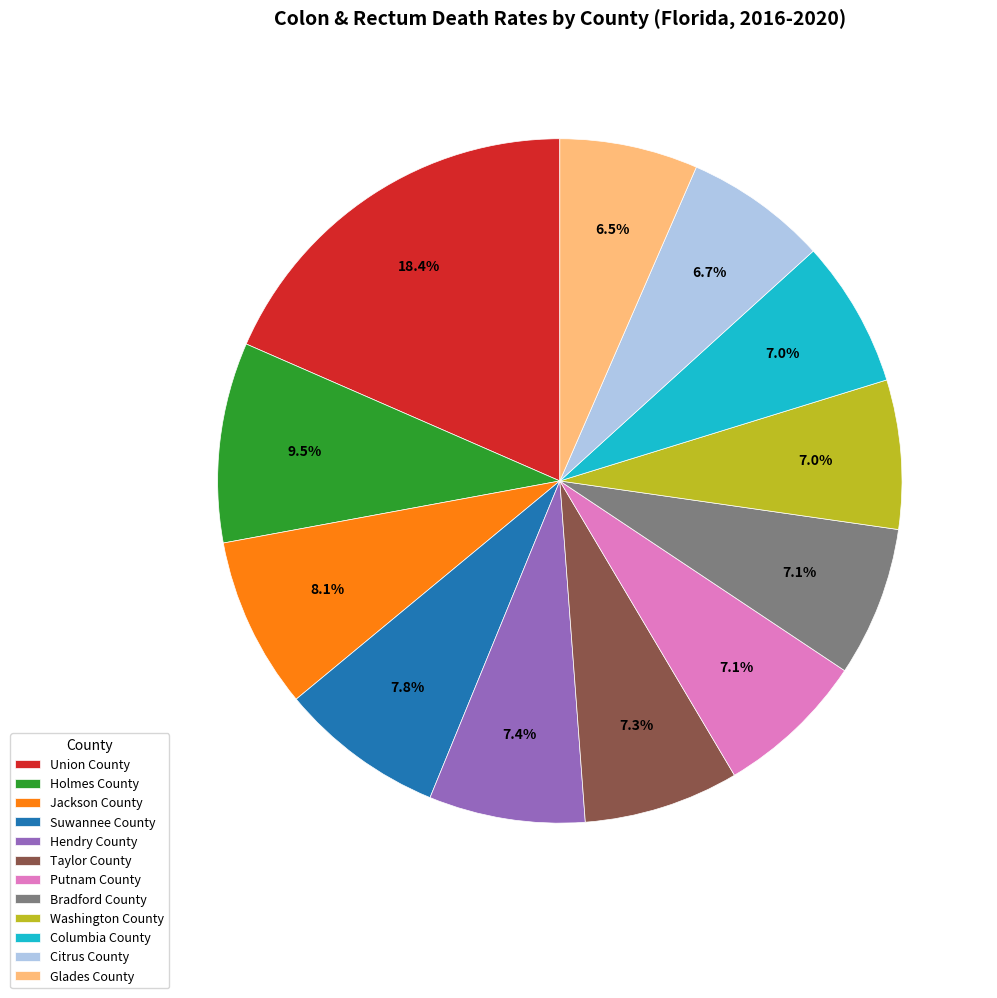

To the nearest percent, what is the average slice percentage?

8%